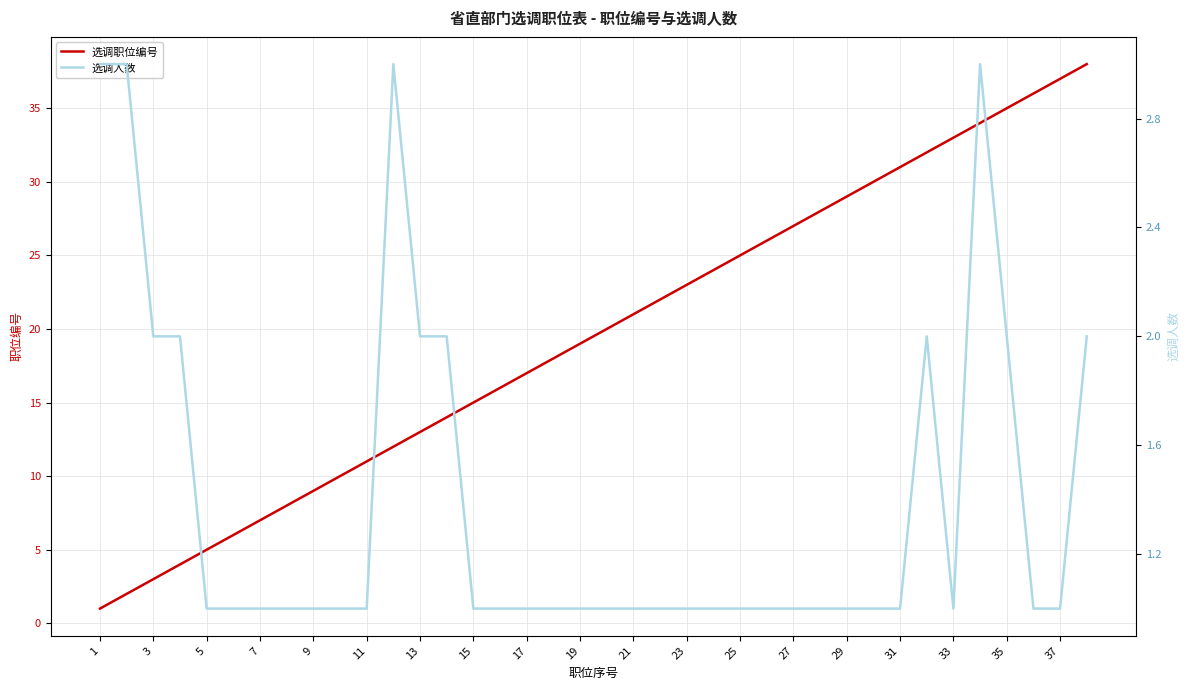

Is it true that 选调职位编号 equals 11 at 11?

True